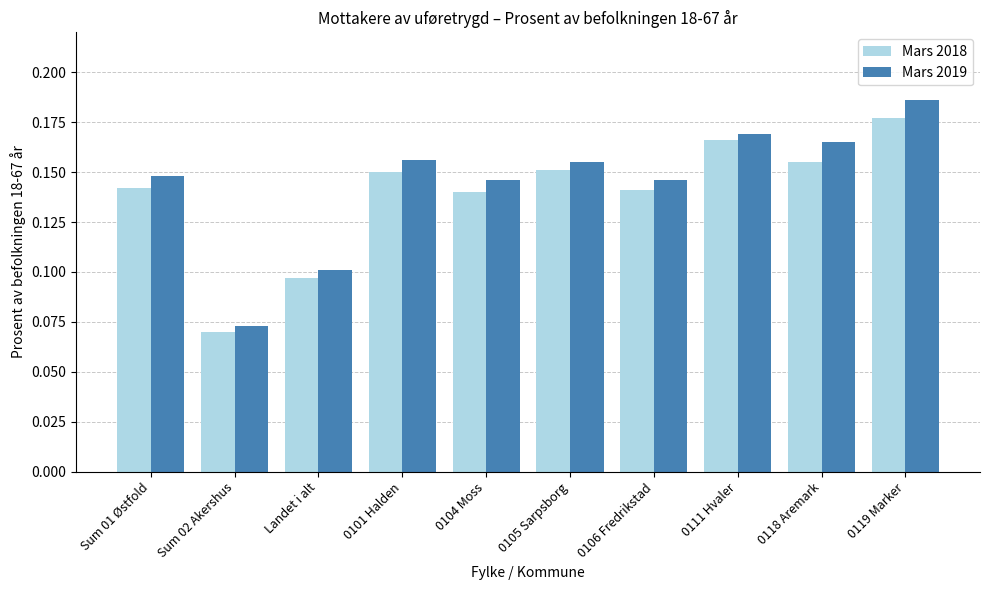

At which category is the sum across all series the highest?

0119 Marker